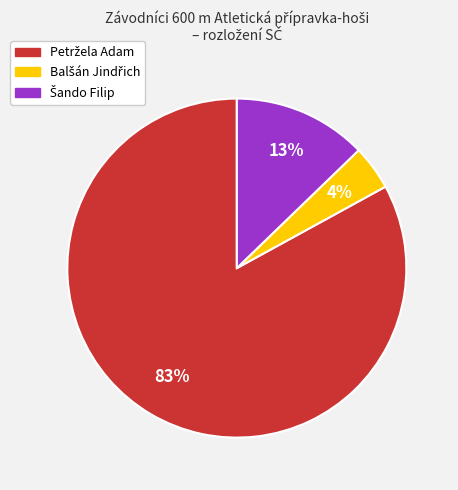

Does any single category account for the majority?

Yes